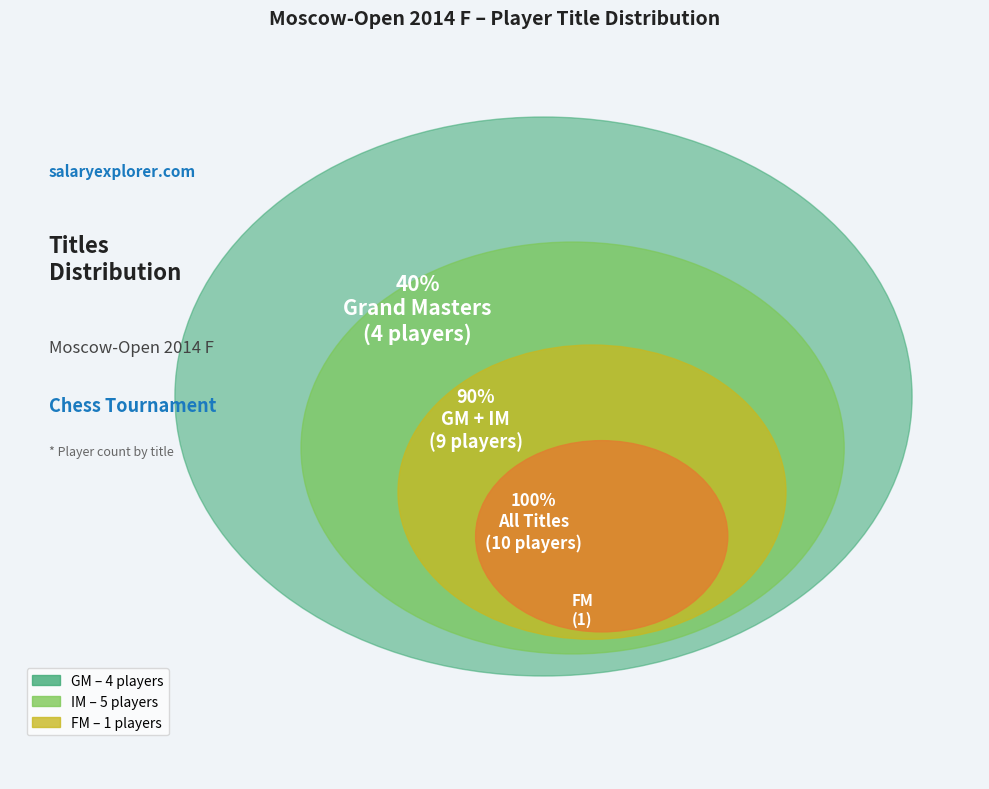

Which category has the biggest portion of the pie?

IM